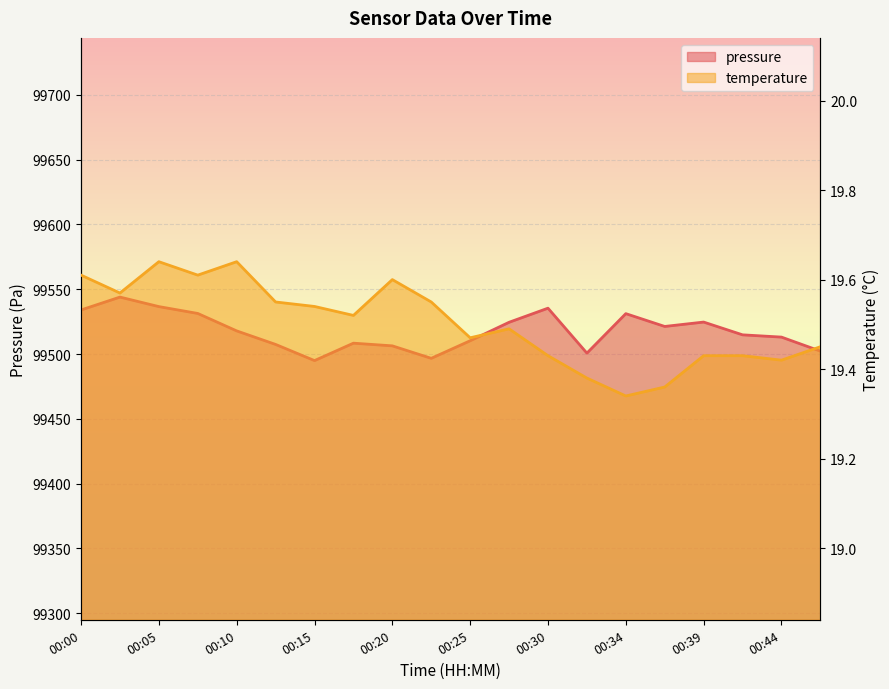

Does the chart display data point markers on the line(s)?

No